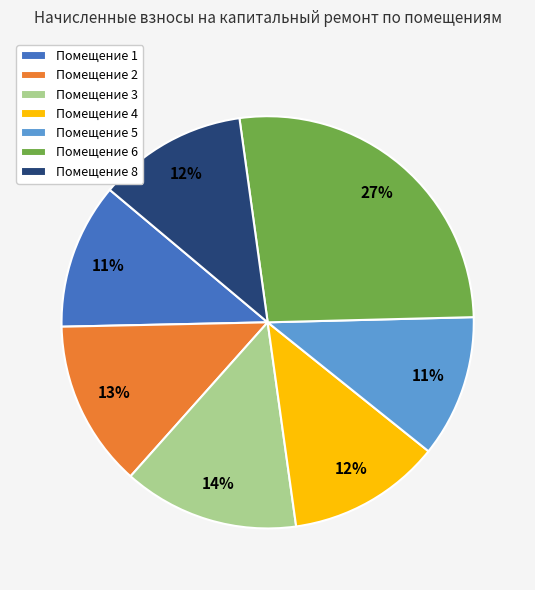

Is there a majority slice in this chart?

No